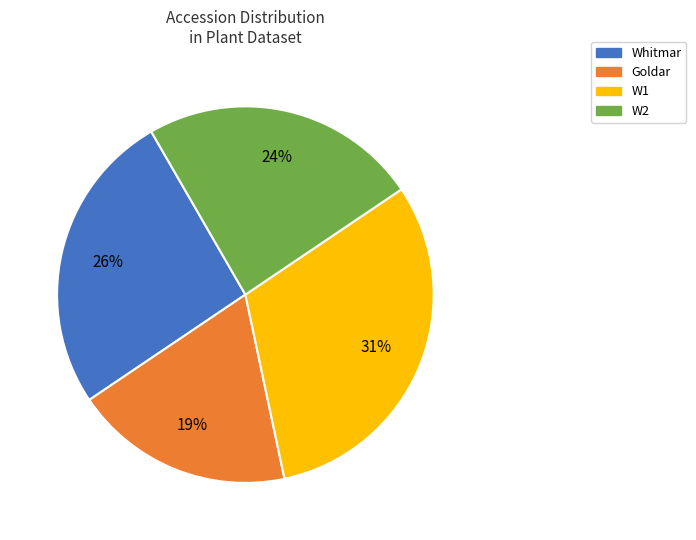

Is the sum of Goldar and W2 greater than half?

No